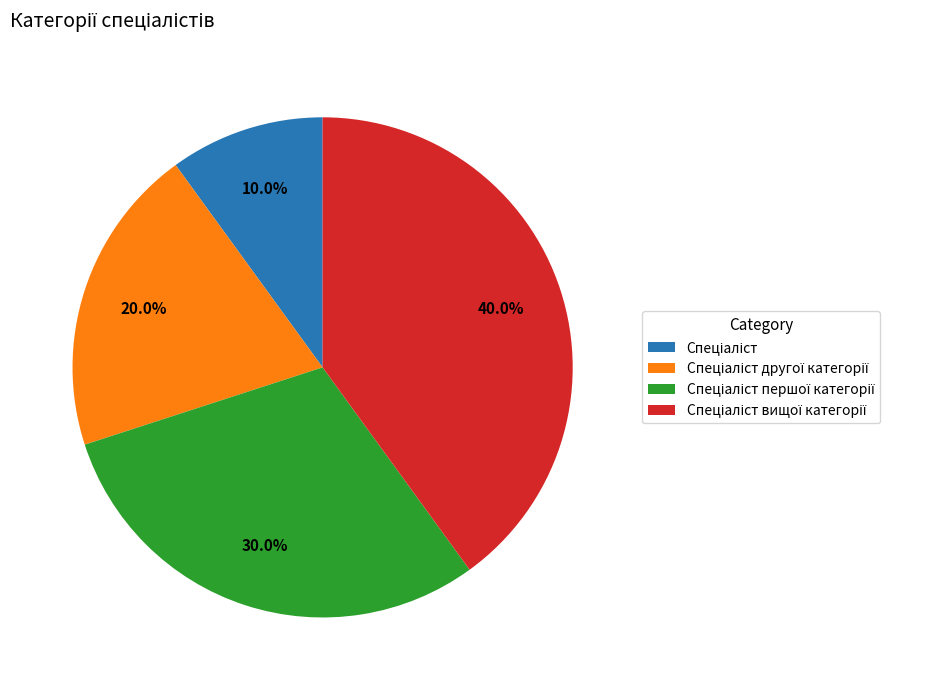

Is there a majority slice in this chart?

No